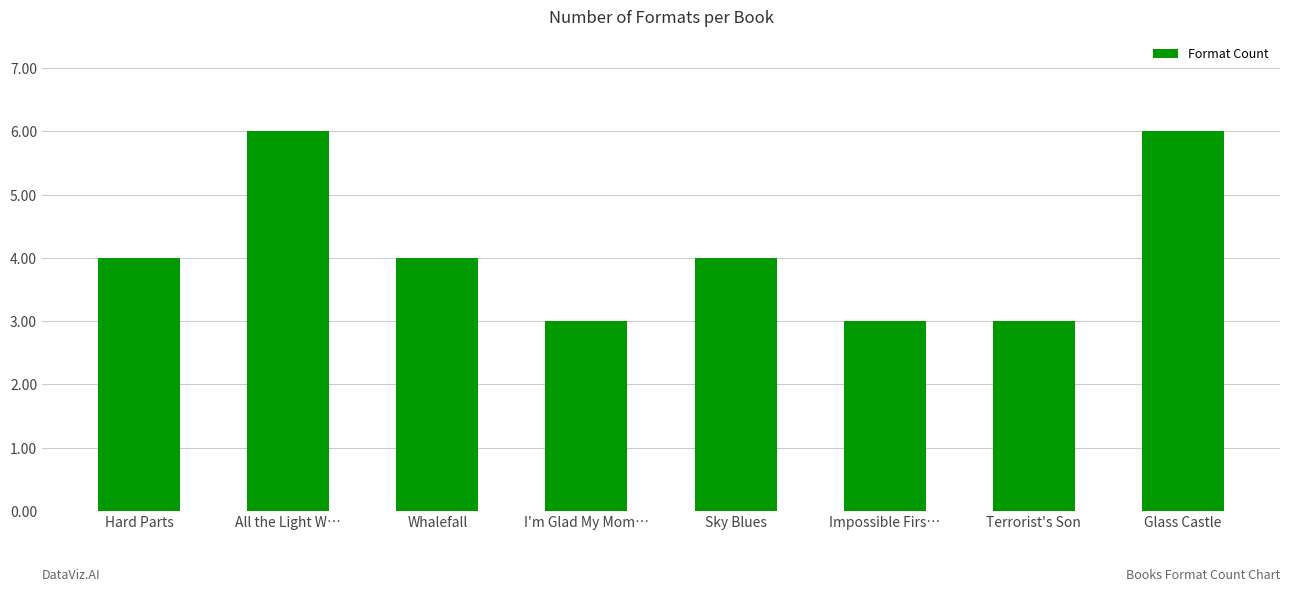

How many categories are shown in the chart?

8